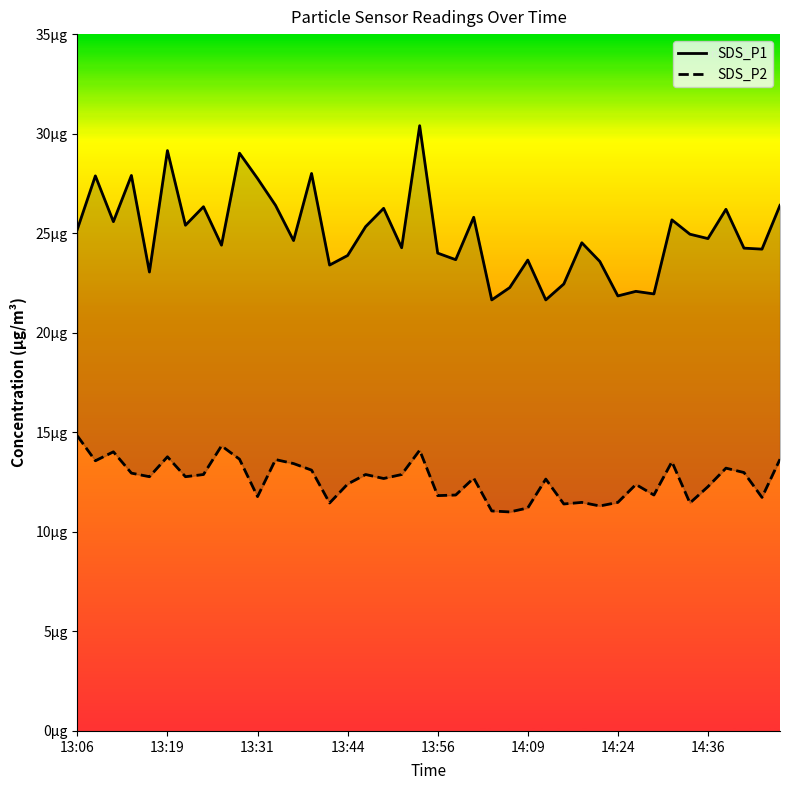

How many interior local peaks does the SDS_P1 series have?

14